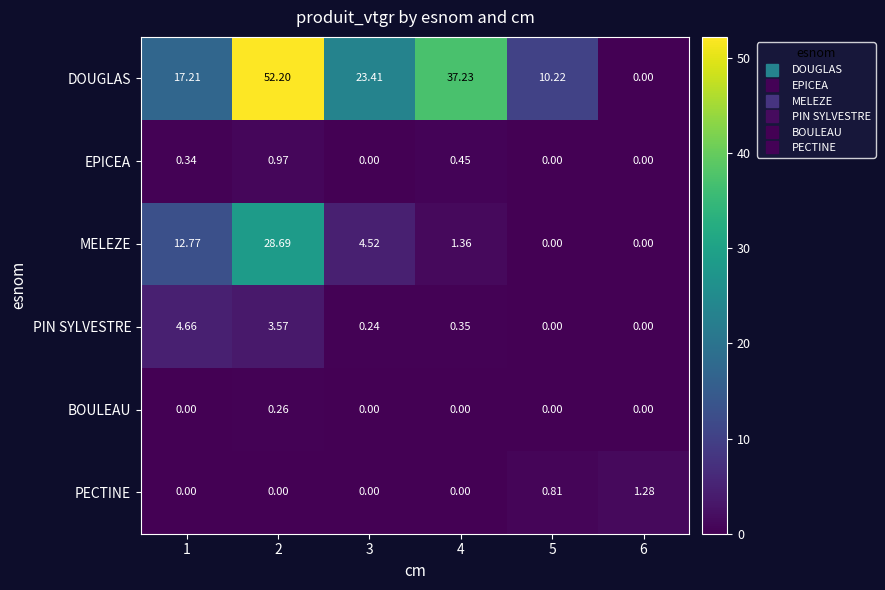

Rank the series by their maximum value, from lowest to highest.

BOULEAU, EPICEA, PECTINE, PIN SYLVESTRE, MELEZE, DOUGLAS